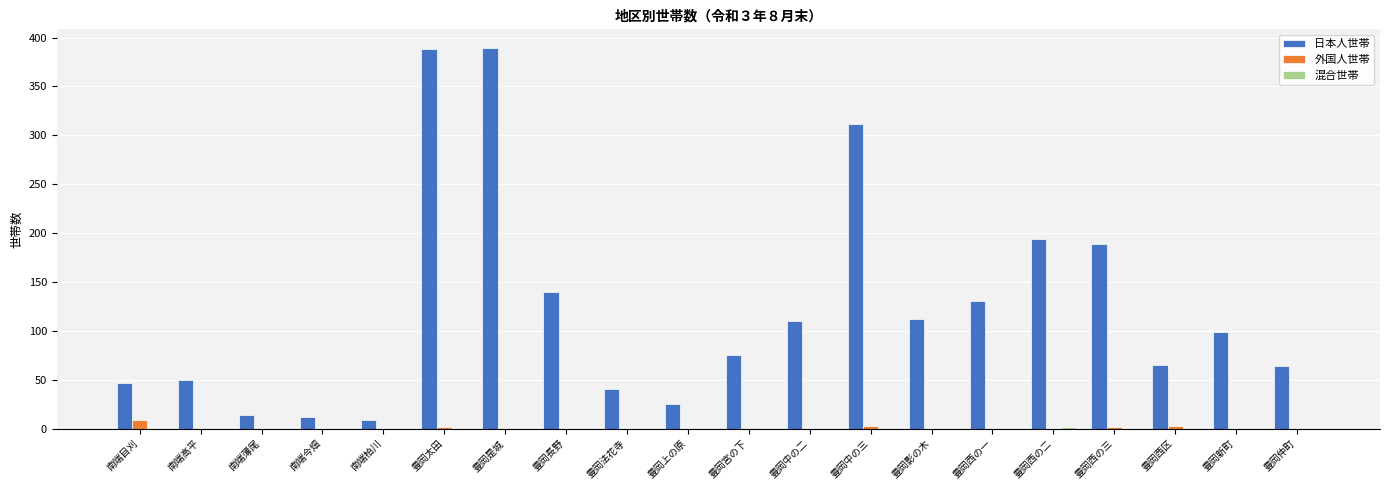

Is it true that 日本人世帯 equals 85 at 豊岡仲町?

False